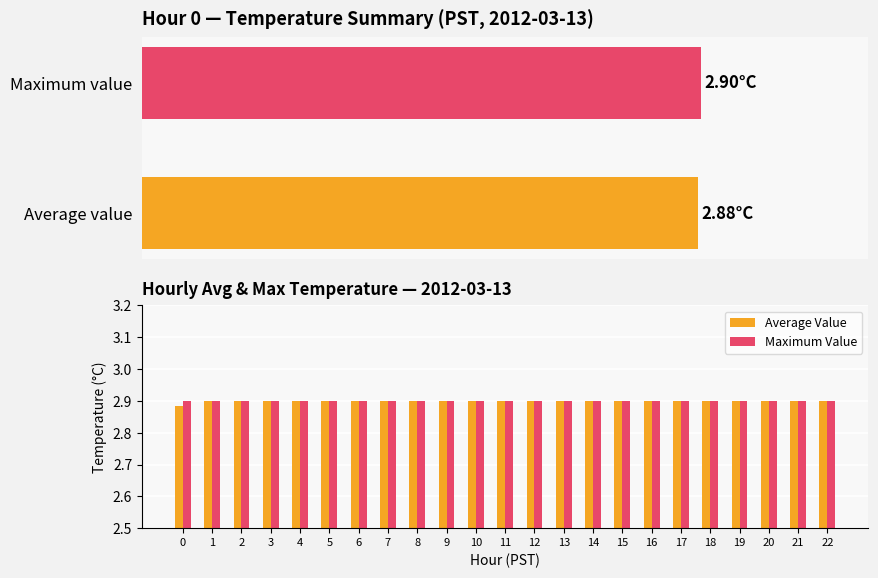

Does the chart contain stacked bars?

No